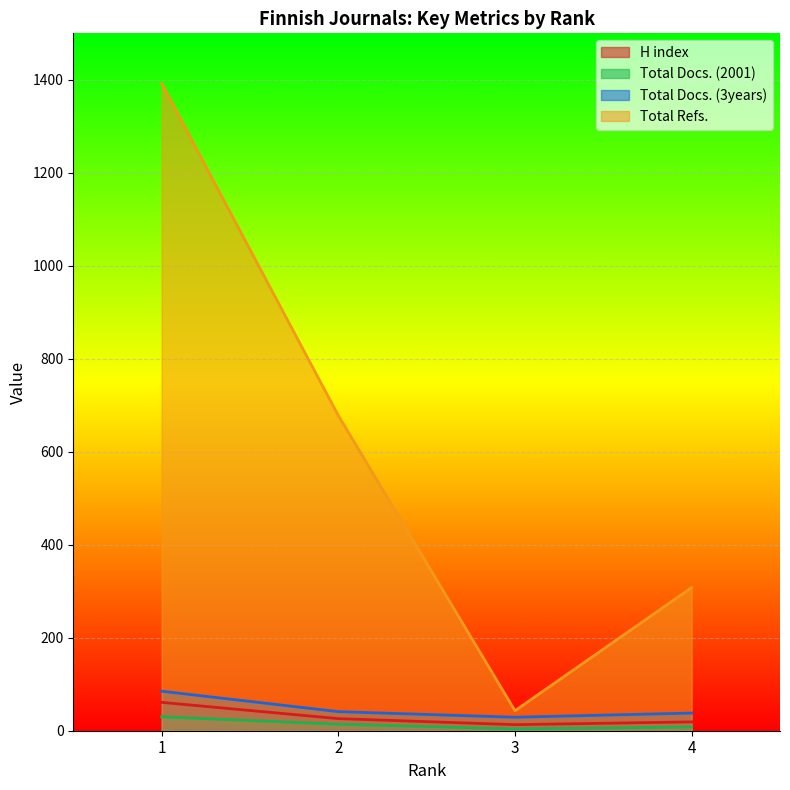

Reading left to right, list all the values displayed in this chart.

H index: 61	26	13	19
Total Docs. (2001): 30	14	4	8
Total Docs. (3years): 85	41	29	38
Total Refs.: 1392	678	43	308